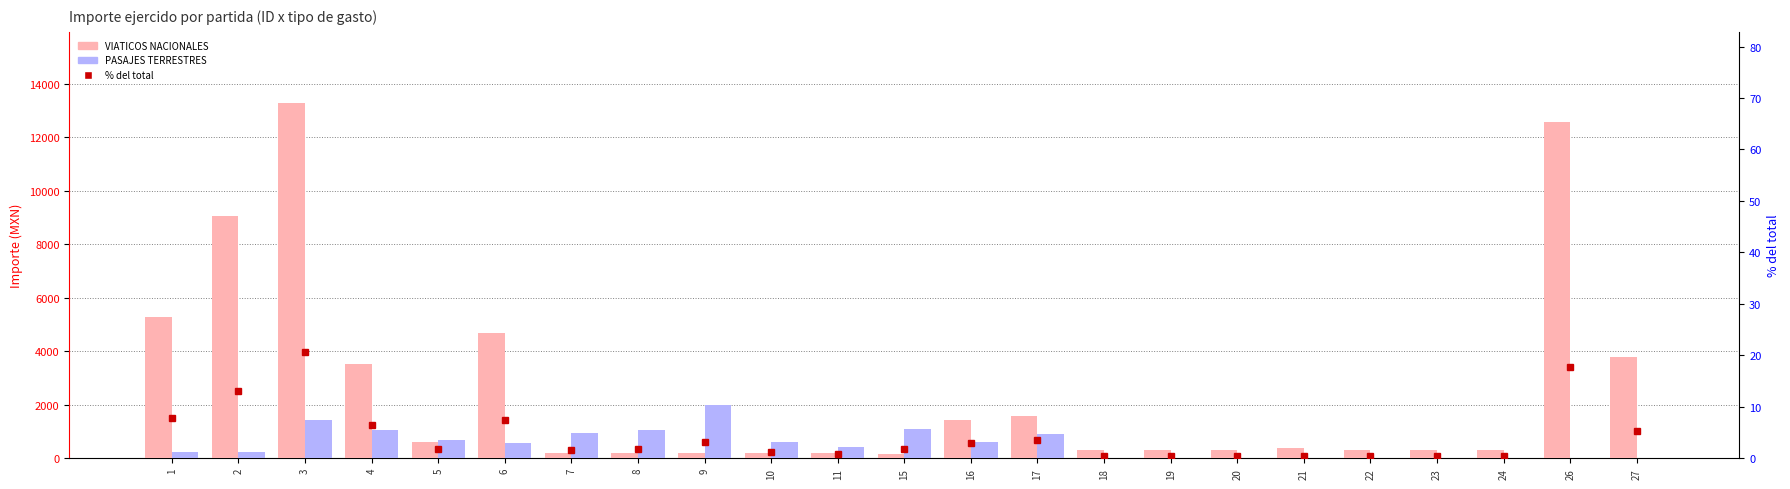

Between 8 and 17, which series saw the biggest shift?

VIATICOS NACIONALES